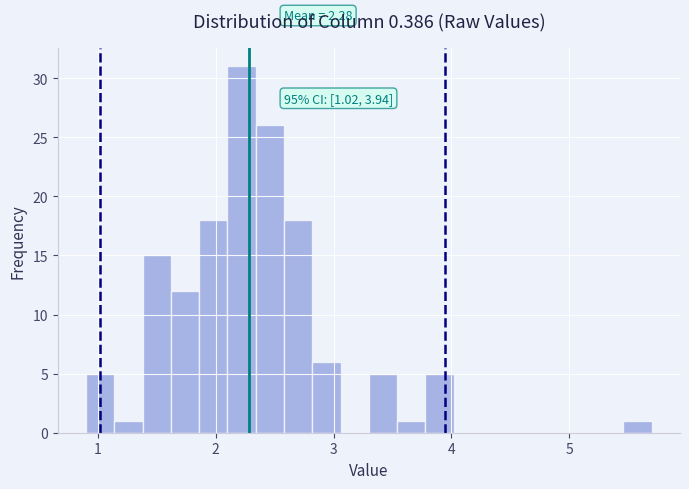

Around what value on the x-axis is the tallest bar? Give the approximate position of its centre, as read against the axis.

2.2